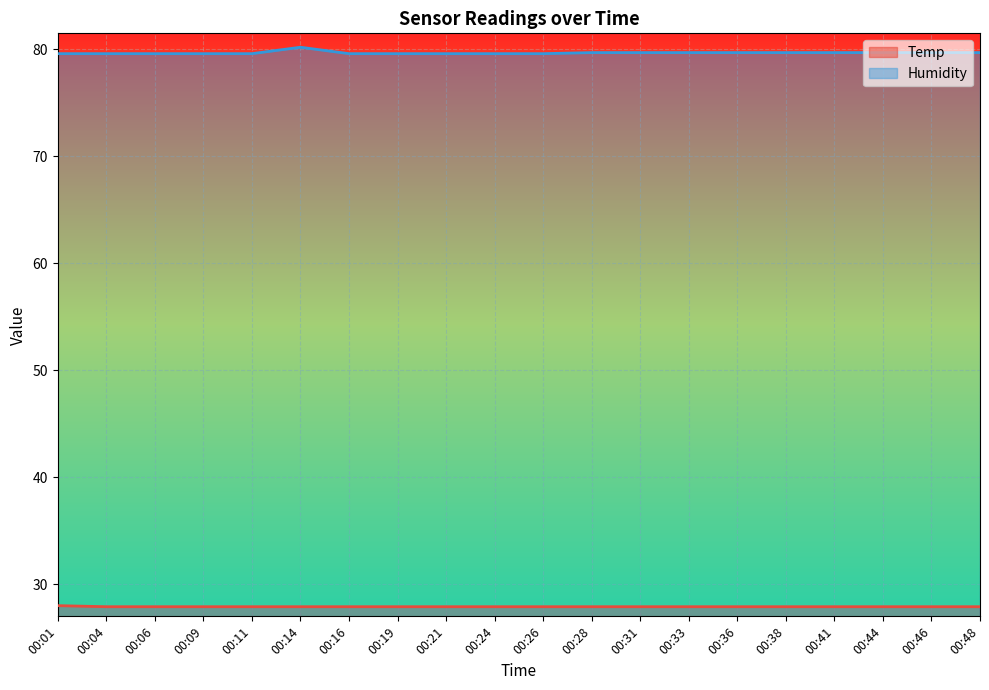

Is the value of Temp at 00:44 greater than the value of Humidity at 00:04?

No